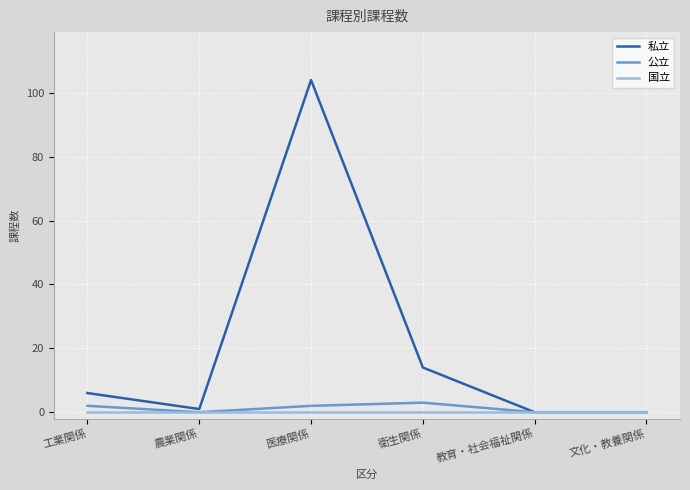

What value does the 私立 series have at 工業関係?

6